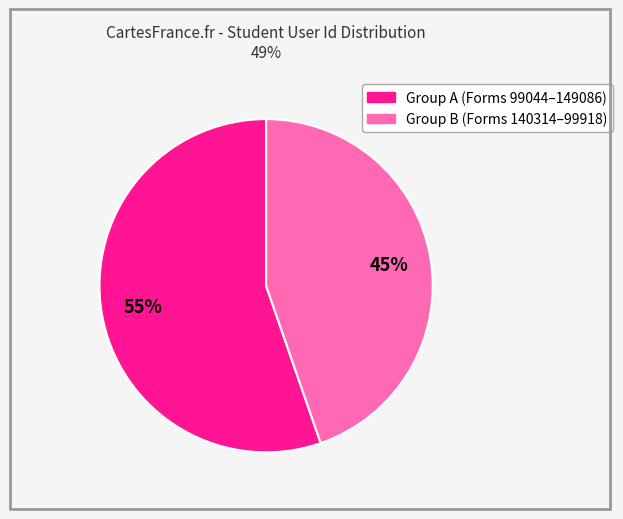

To the nearest percent, what is the average slice percentage?

50%